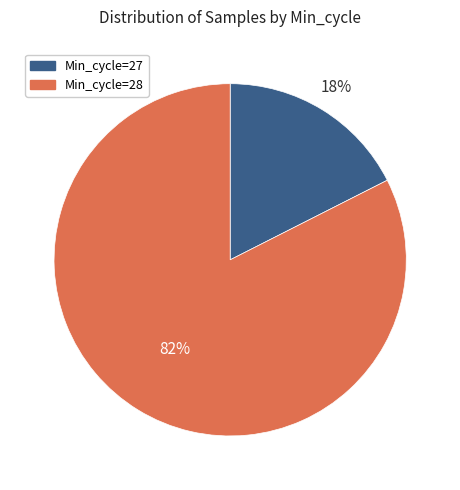

To the nearest percent, what is the average slice percentage?

50%